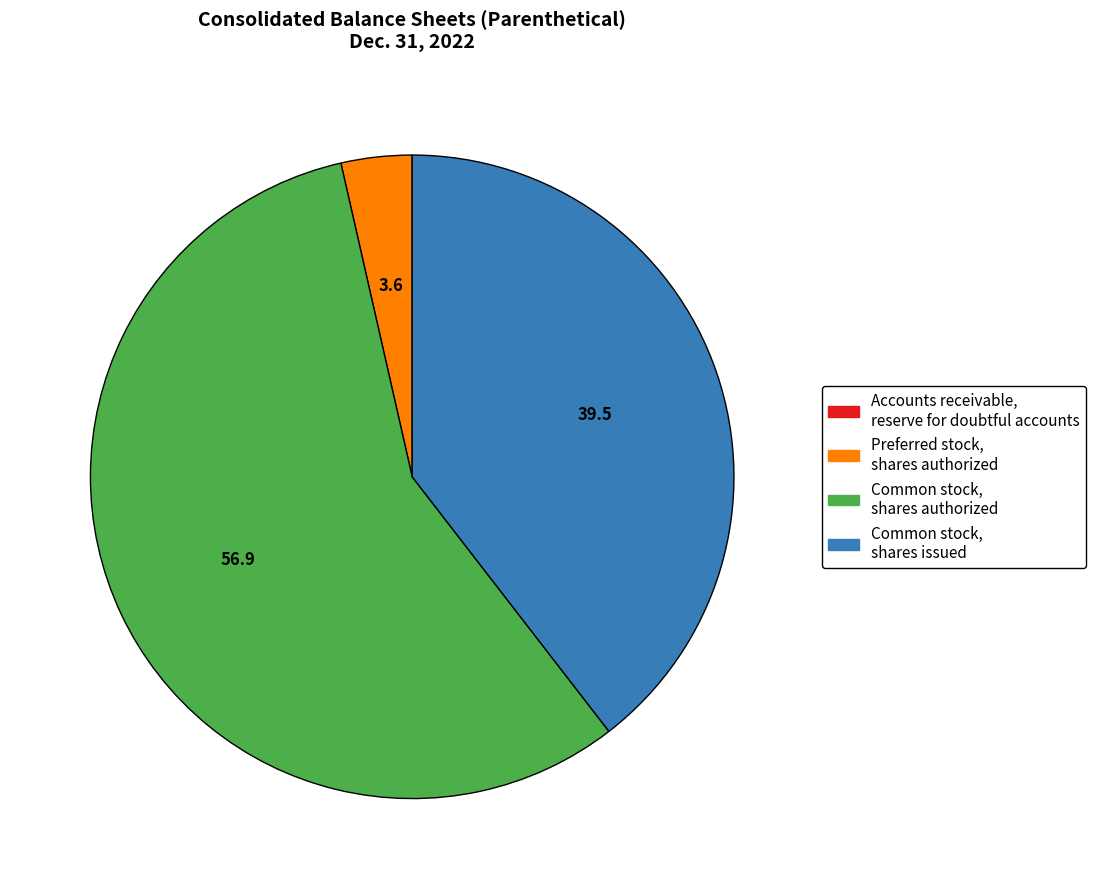

Is there a majority slice in this chart?

Yes